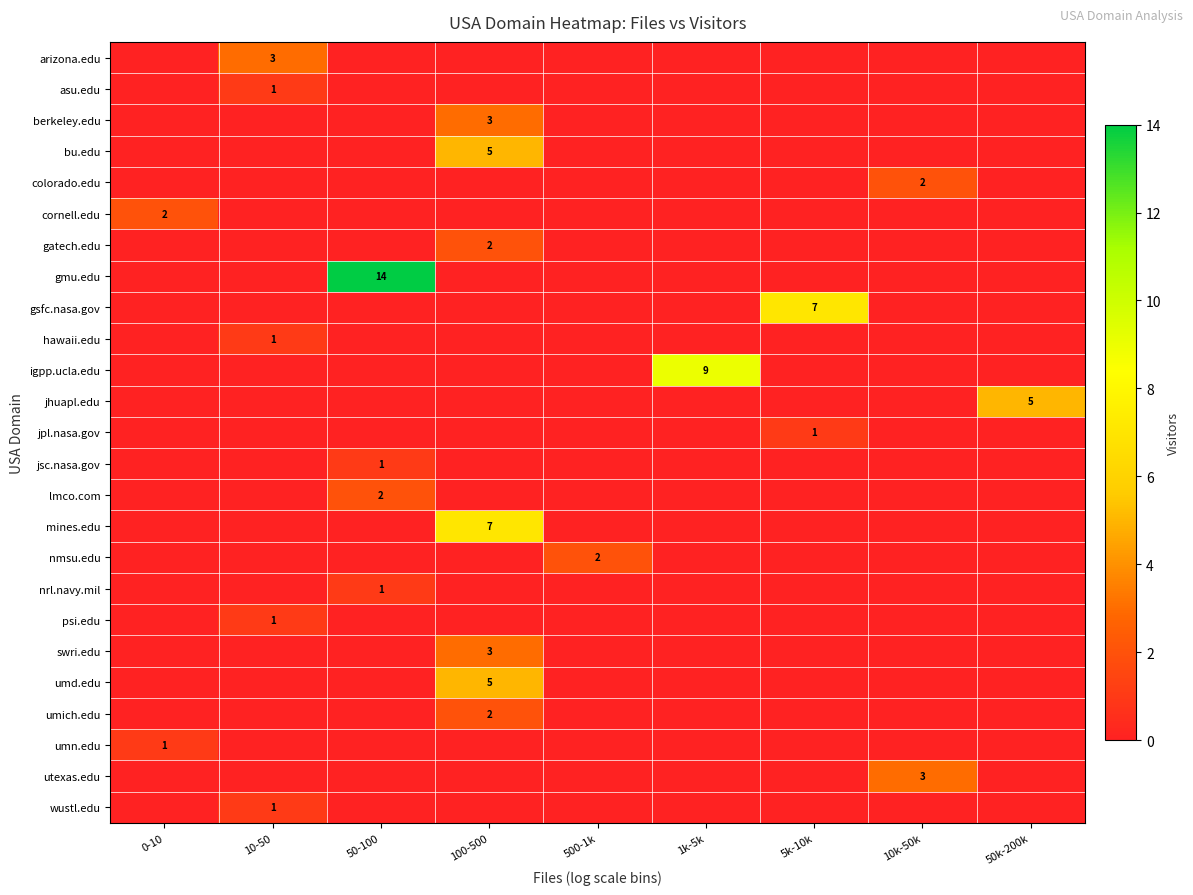

What is the total value across all series at 1k-5k?

9